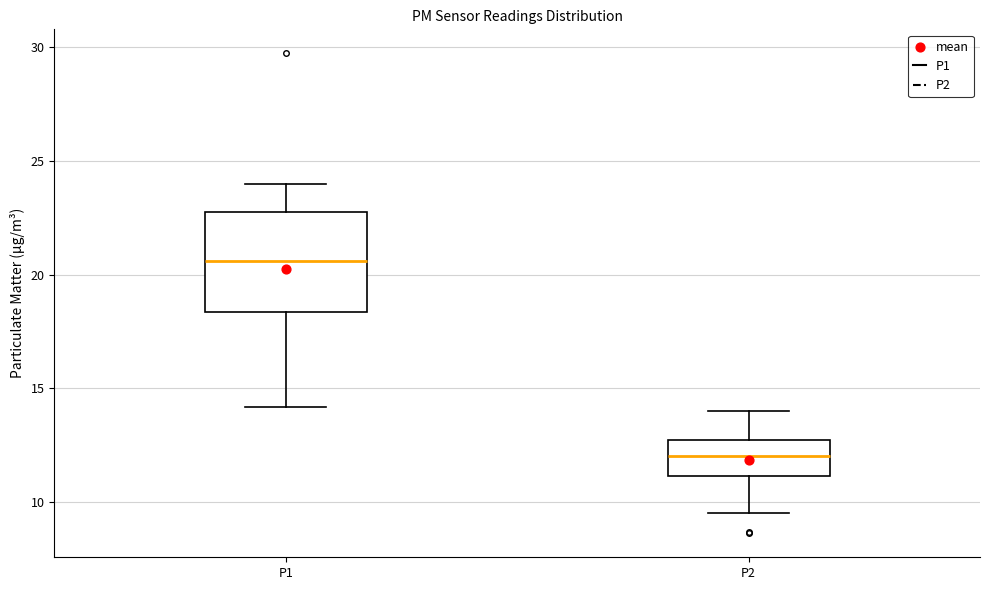

Where does the lower whisker of the box for P2 end on the y-axis? The values are not printed on the chart, so give them approximately, as read against the axis.

9.5